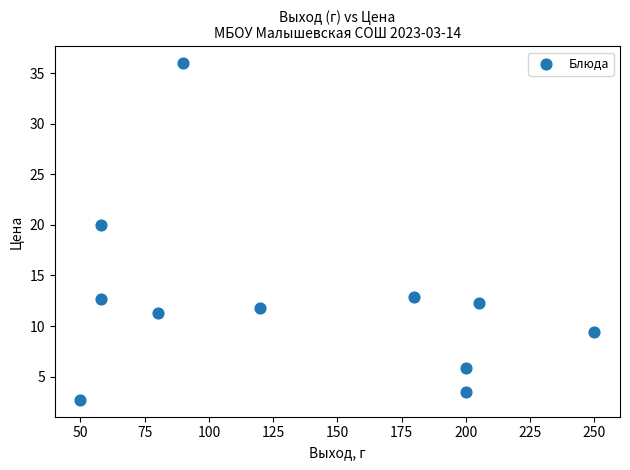

What is the average Y value?

12.6